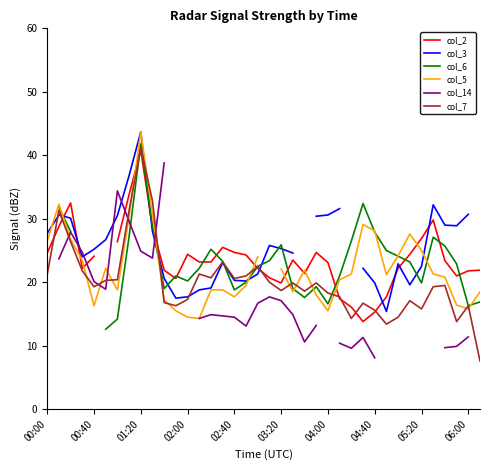

At which label does col_7 reach its peak?

01:20